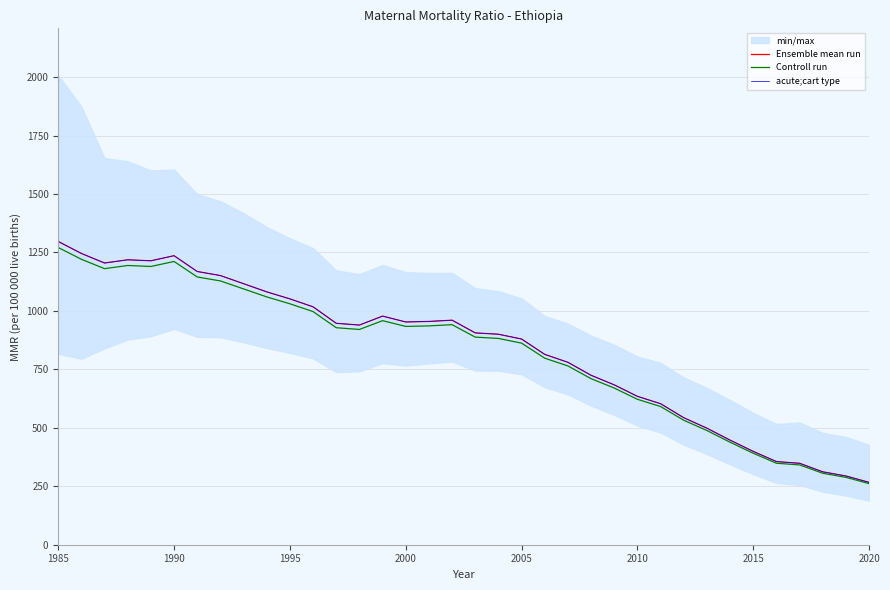

What is the minimum value for acute;cart type?

266.7